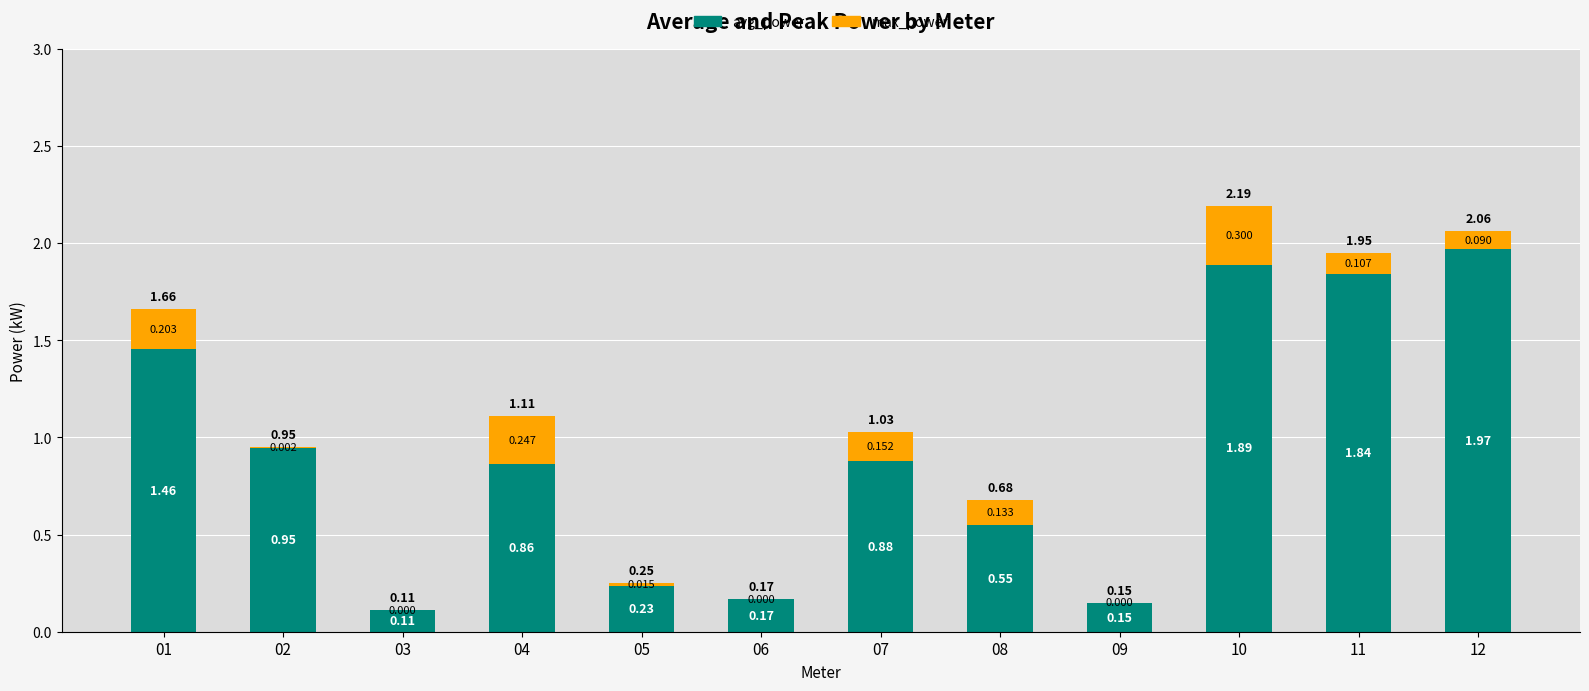

At which label is avg_power closest to 1?

02